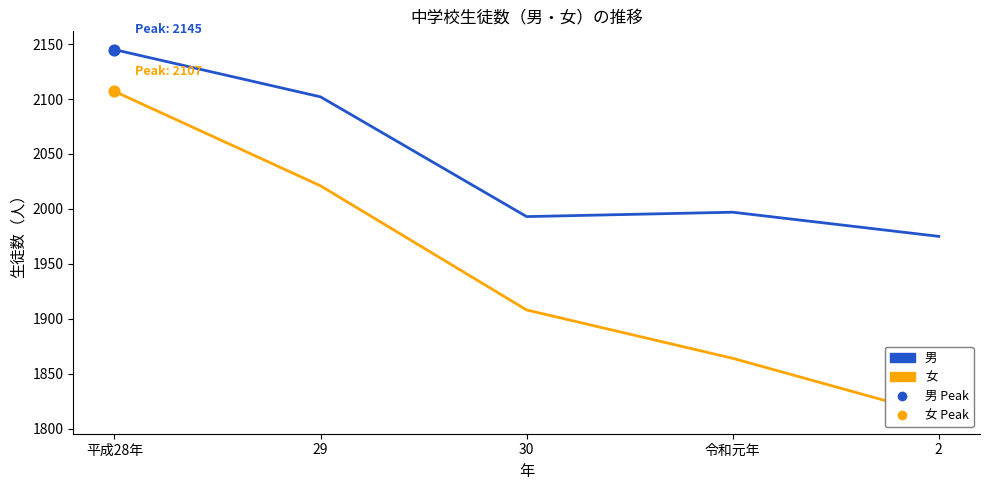

At how many categories does at least one series exceed 2088?

2